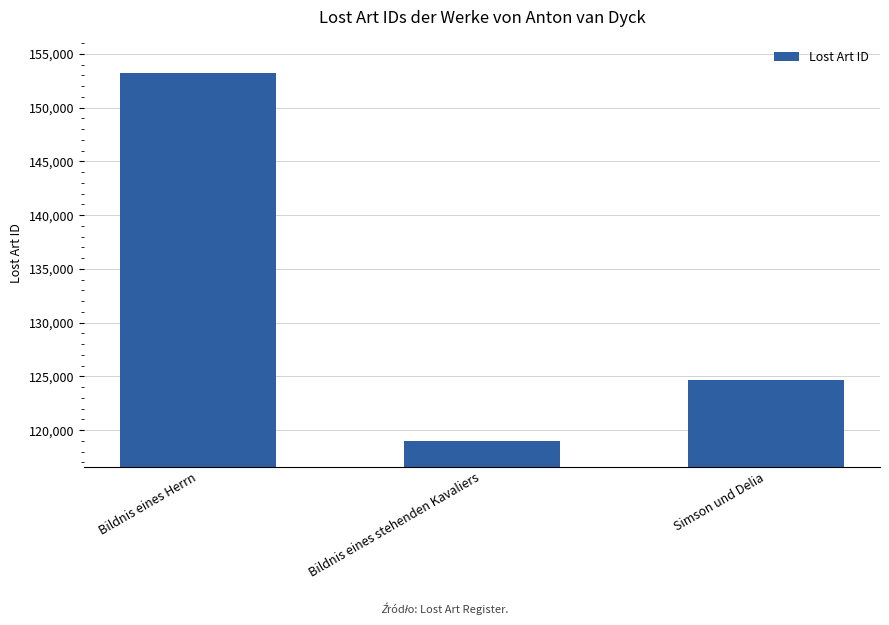

Reading right to left, transcribe all the data shown in this chart.

124673	118970	153256